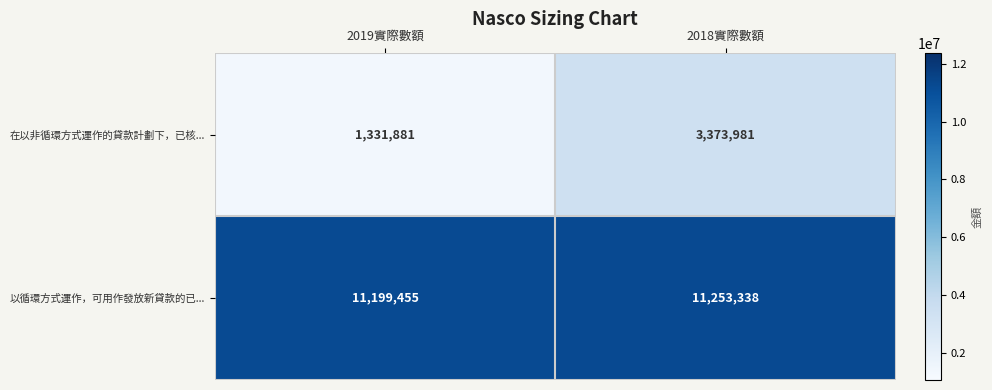

Rank the series by their maximum value, from highest to lowest.

以循環方式運作，可用作發放新貸款的已..., 在以非循環方式運作的貸款計劃下，已核...